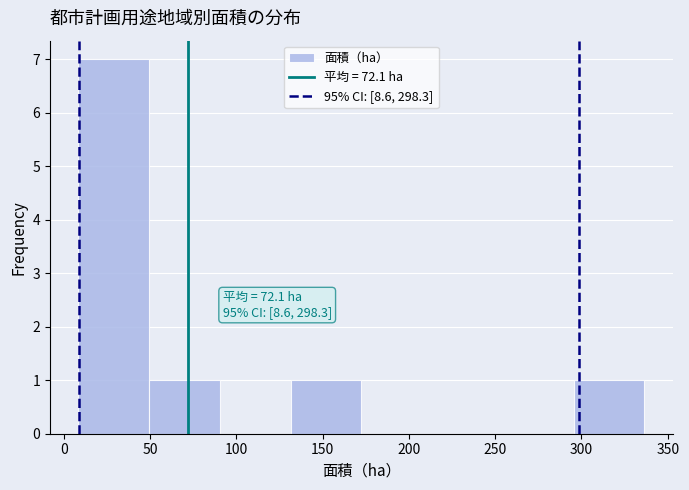

Over which range of the x-axis is the bar tallest?

8.5 to 49.5